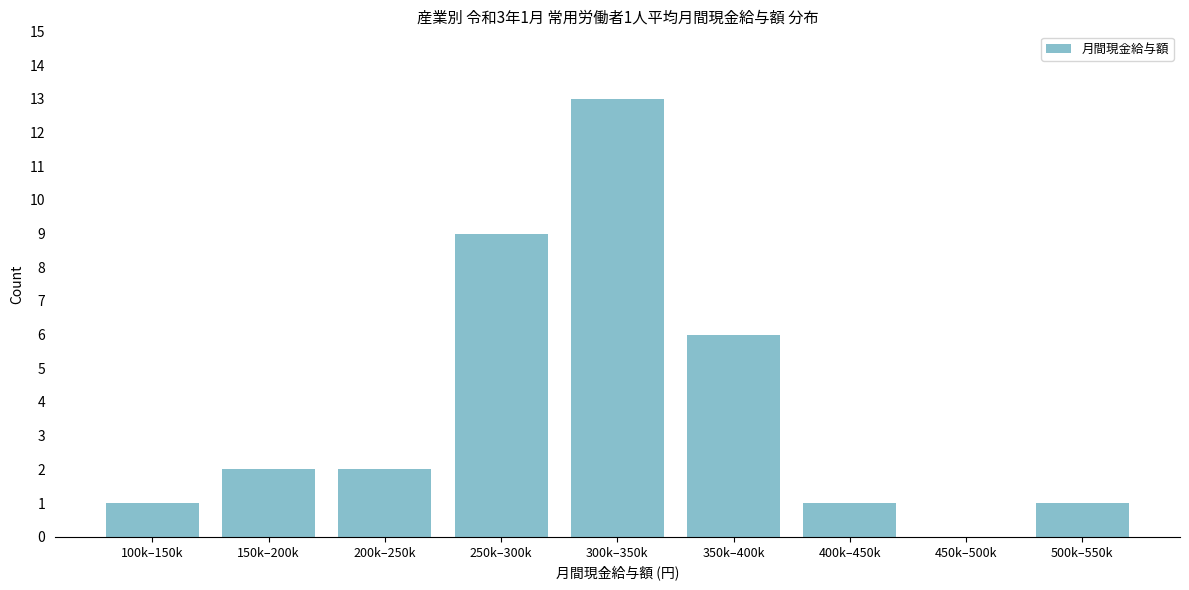

Reading right to left, transcribe all the data shown in this chart.

500k–550k=1	450k–500k=0	400k–450k=1	350k–400k=6	300k–350k=13	250k–300k=9	200k–250k=2	150k–200k=2	100k–150k=1